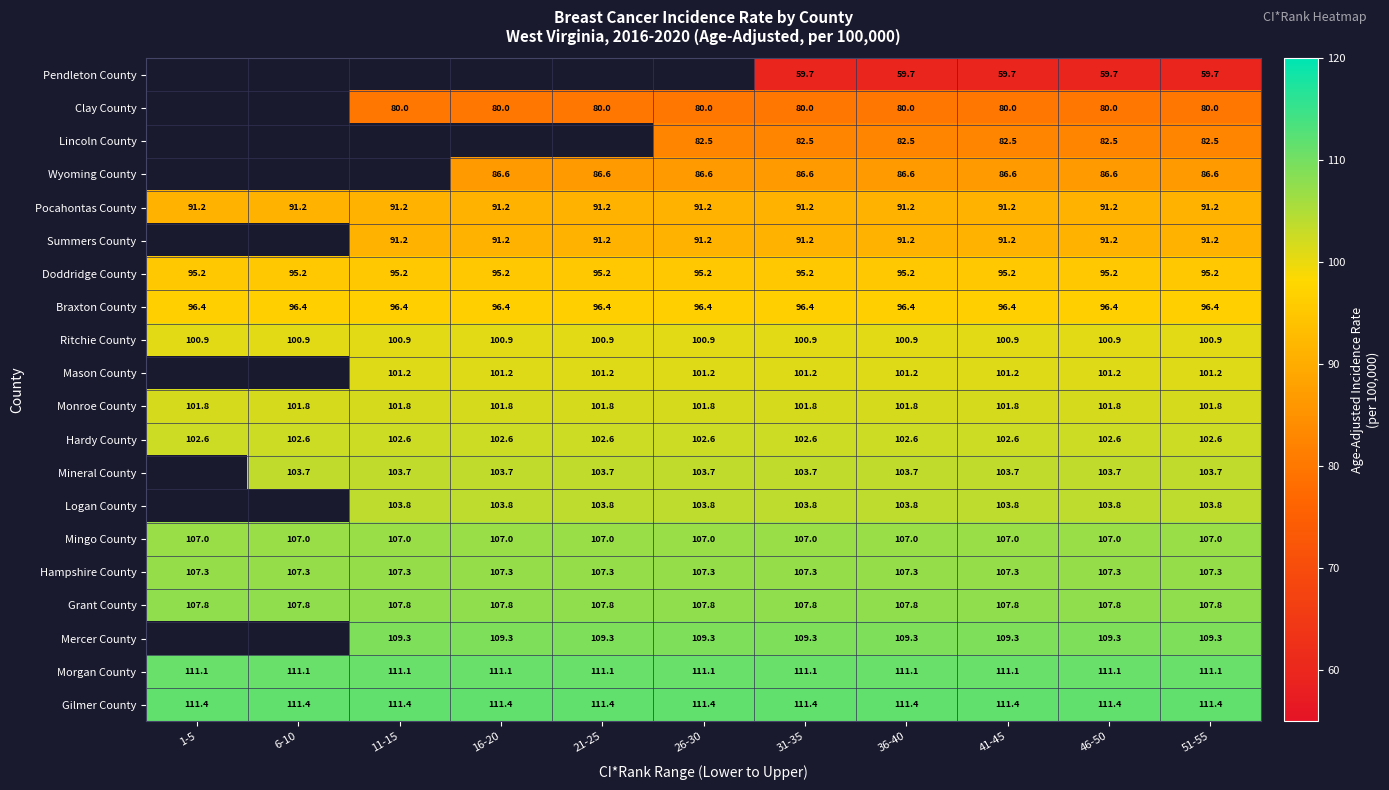

What is the sum of all Mingo County values?

1177.0